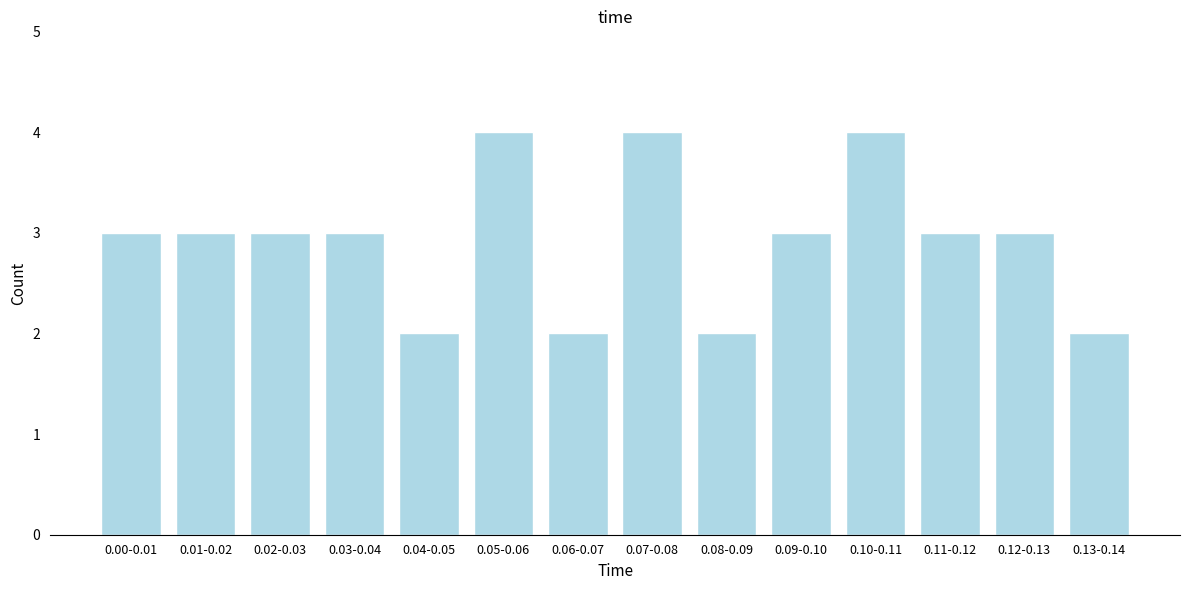

Reading right to left, extract all data points from this chart.

0.13-0.14=2	0.12-0.13=3	0.11-0.12=3	0.10-0.11=4	0.09-0.10=3	0.08-0.09=2	0.07-0.08=4	0.06-0.07=2	0.05-0.06=4	0.04-0.05=2	0.03-0.04=3	0.02-0.03=3	0.01-0.02=3	0.00-0.01=3